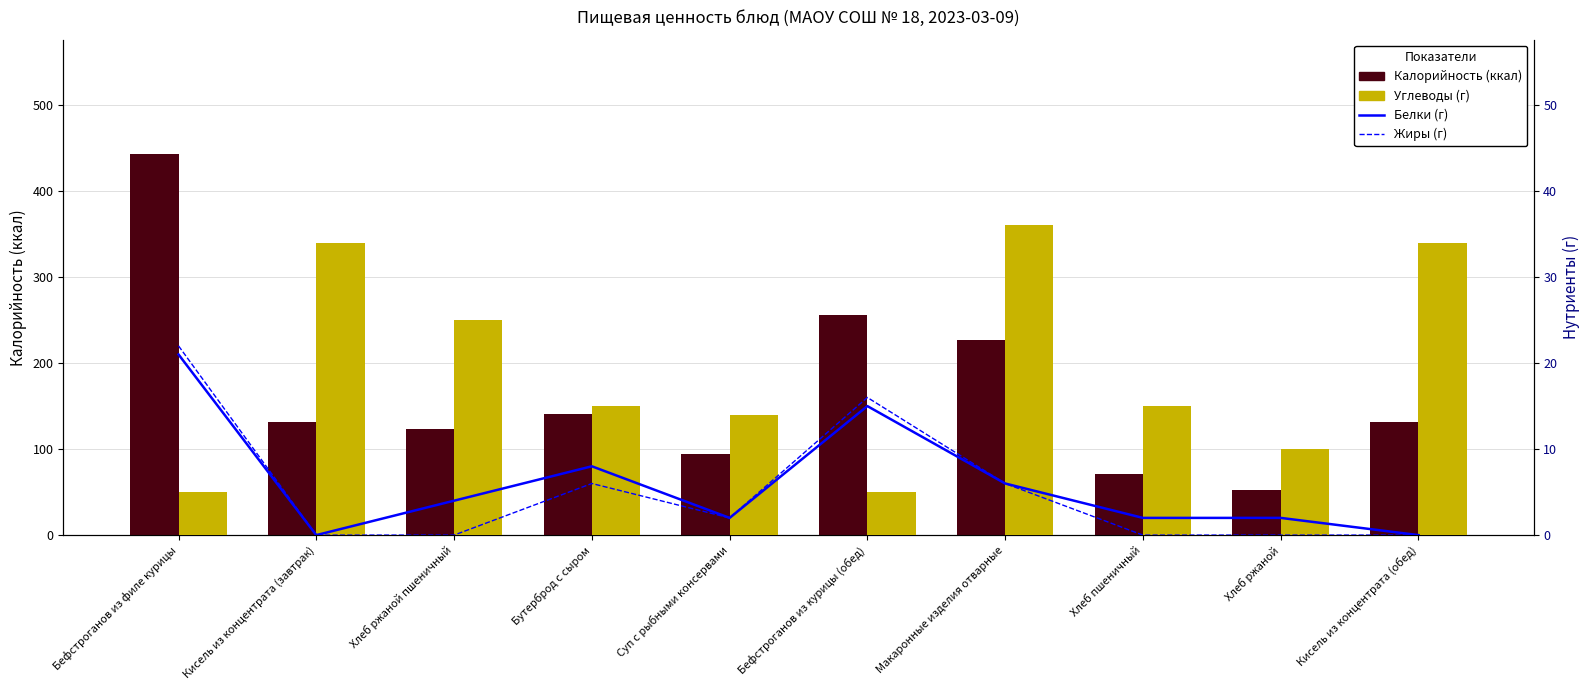

How many data points in Белки (г) are less than 4?

5